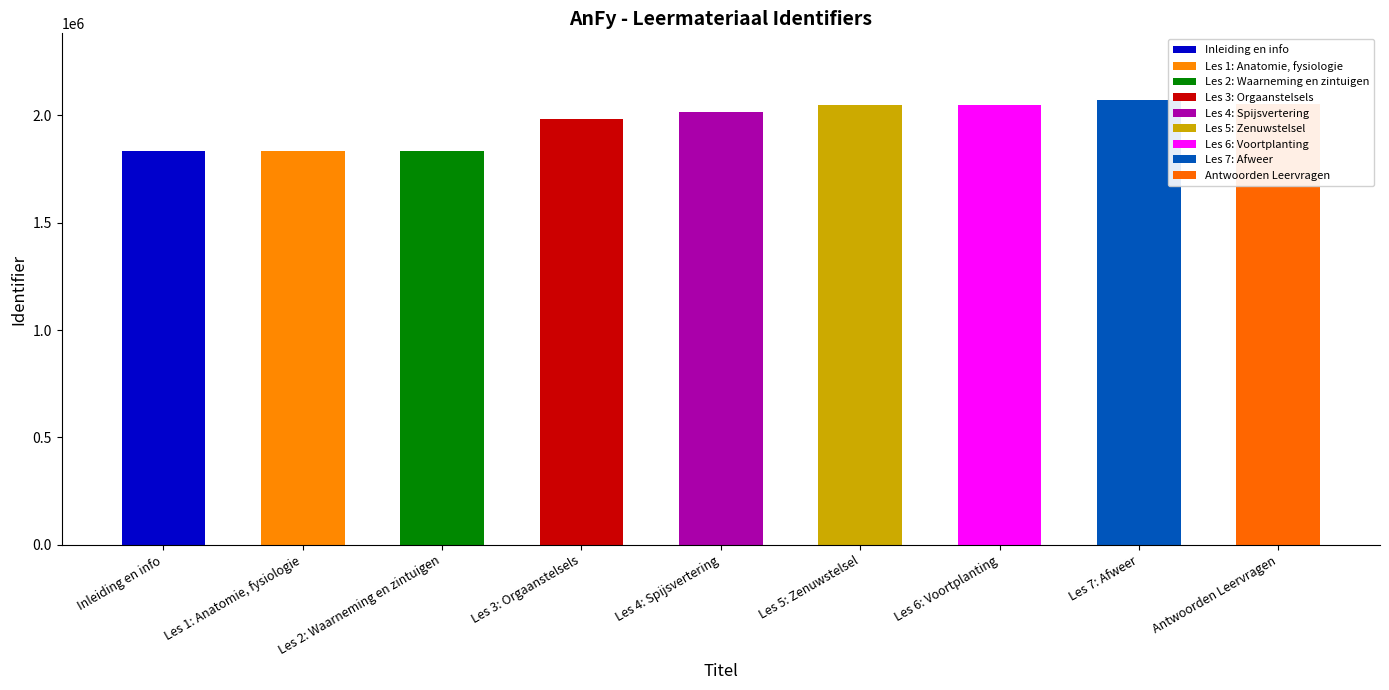

What is the sum of all values?

17724963